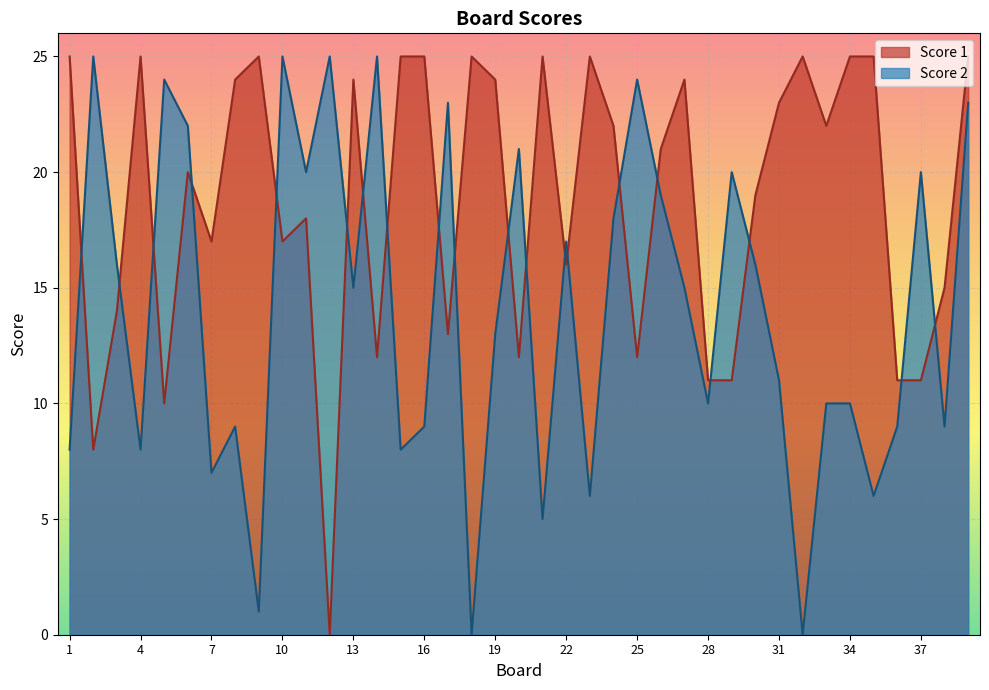

Which category has the lowest value in the Score 2 series?

18